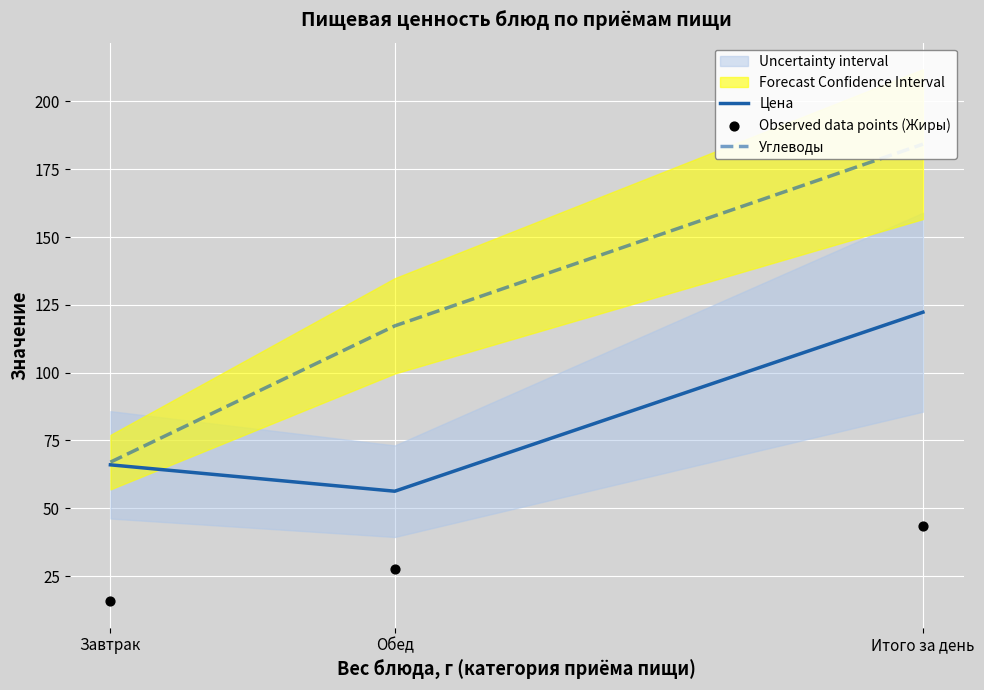

Which series has the largest Y range (max minus min)?

Углеводы